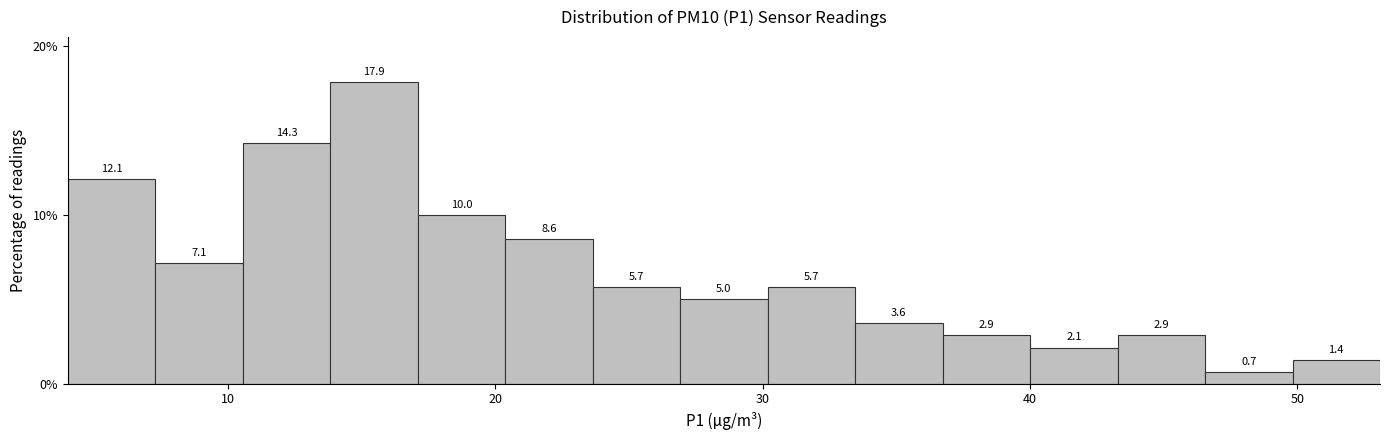

Around what value on the x-axis is the tallest bar? Give the approximate position of its centre, as read against the axis.

15